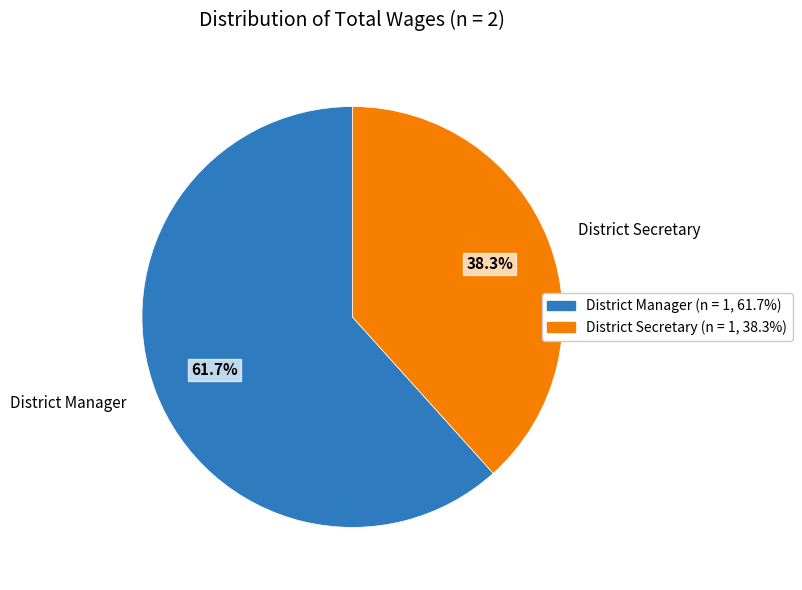

How many segments does this pie chart have?

2